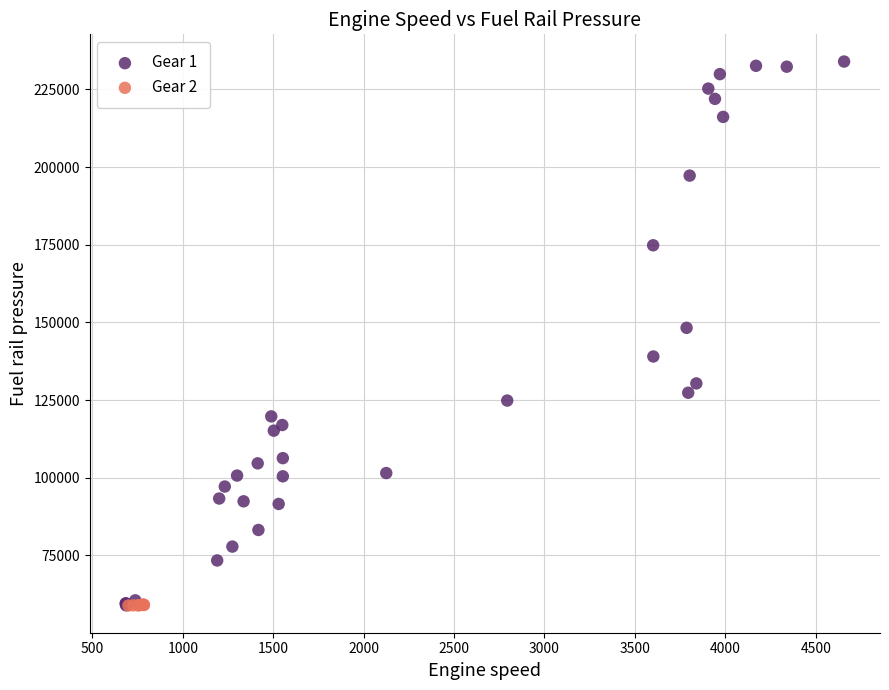

Which series reaches the maximum Y coordinate?

Gear 1